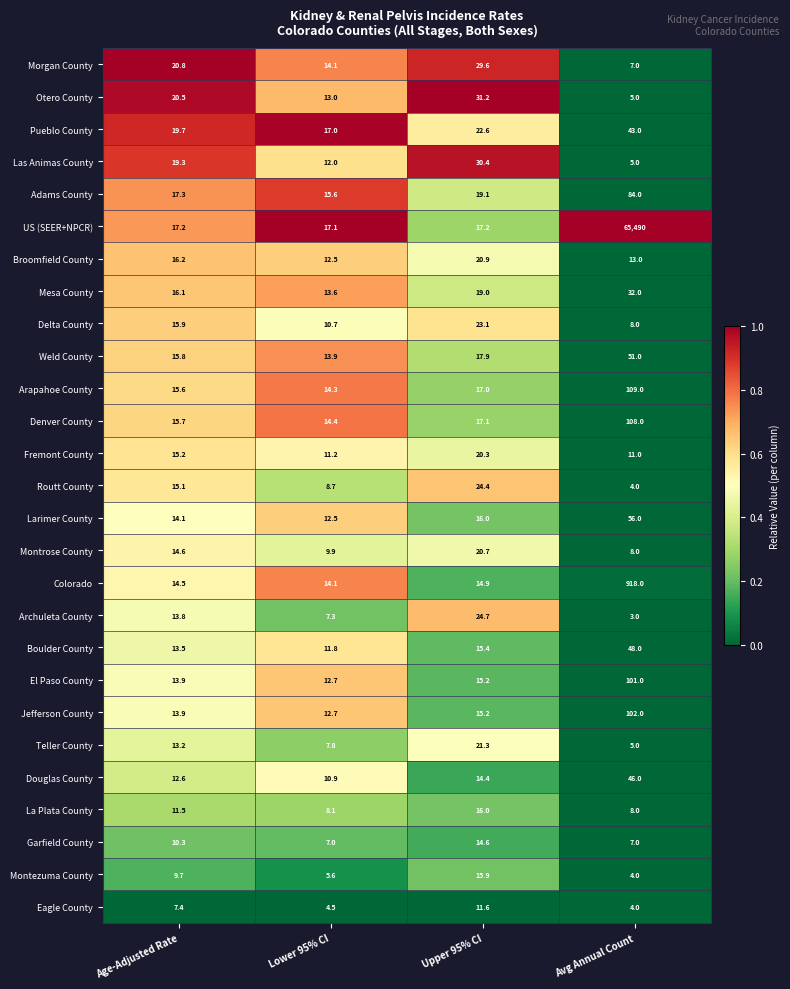

The Otero County series shows 11.0 at Upper 95% CI. True or false?

False